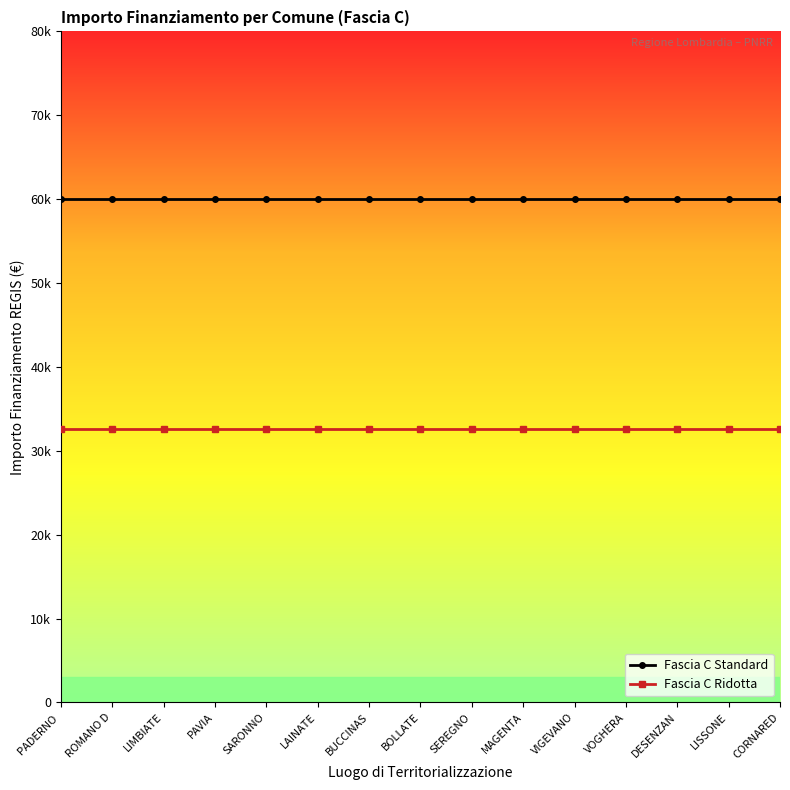

Reading right to left, list all the values displayed in this chart.

Fascia C Standard: CORNARED=59966	LISSONE=59966	DESENZAN=59966	VOGHERA=59966	VIGEVANO=59966	MAGENTA=59966	SEREGNO=59966	BOLLATE=59966	BUCCINAS=59966	LAINATE=59966	SARONNO=59966	PAVIA=59966	LIMBIATE=59966	ROMANO D=59966	PADERNO =59966
Fascia C Ridotta: CORNARED=32589	LISSONE=32589	DESENZAN=32589	VOGHERA=32589	VIGEVANO=32589	MAGENTA=32589	SEREGNO=32589	BOLLATE=32589	BUCCINAS=32589	LAINATE=32589	SARONNO=32589	PAVIA=32589	LIMBIATE=32589	ROMANO D=32589	PADERNO =32589